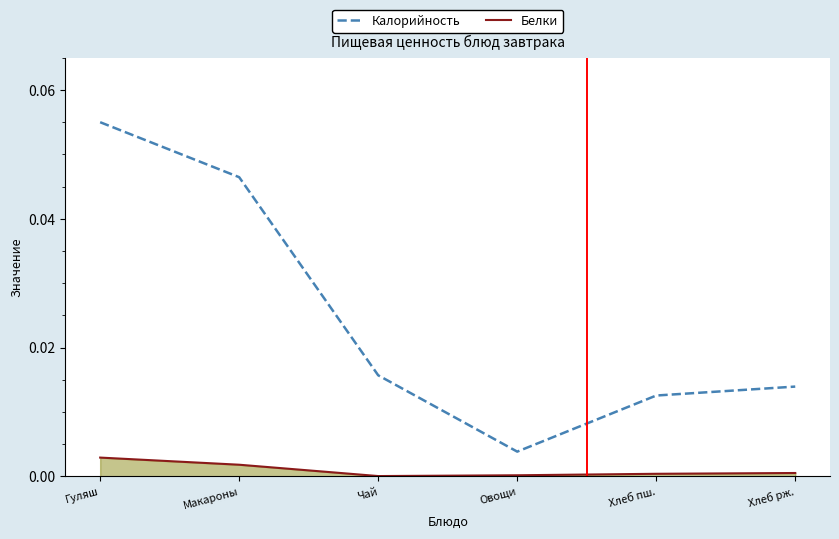

Which series has the largest range (max minus min)?

Калорийность